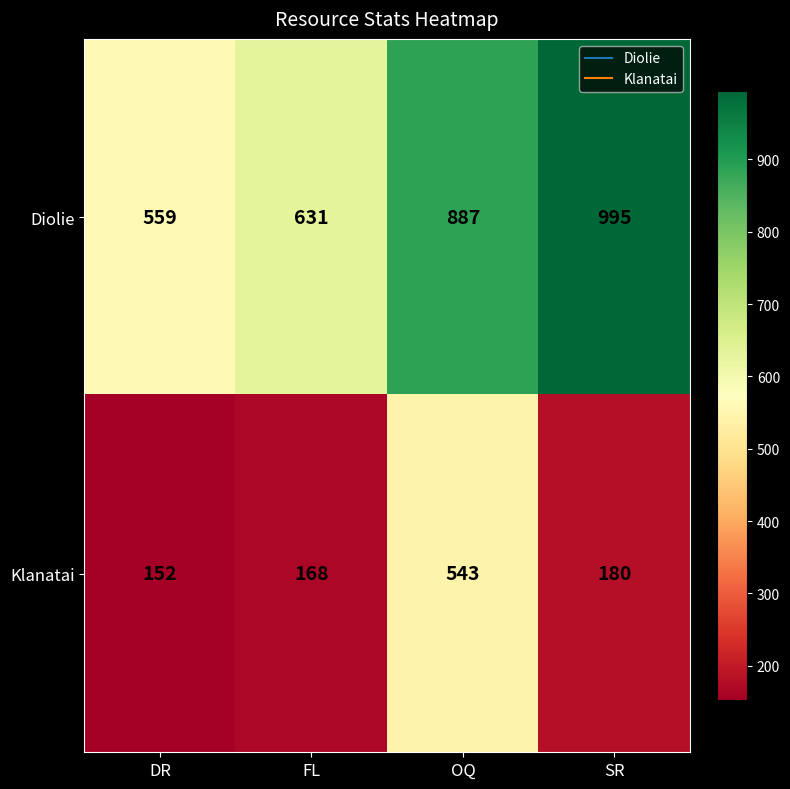

Is it true that Klanatai equals 180 at SR?

True